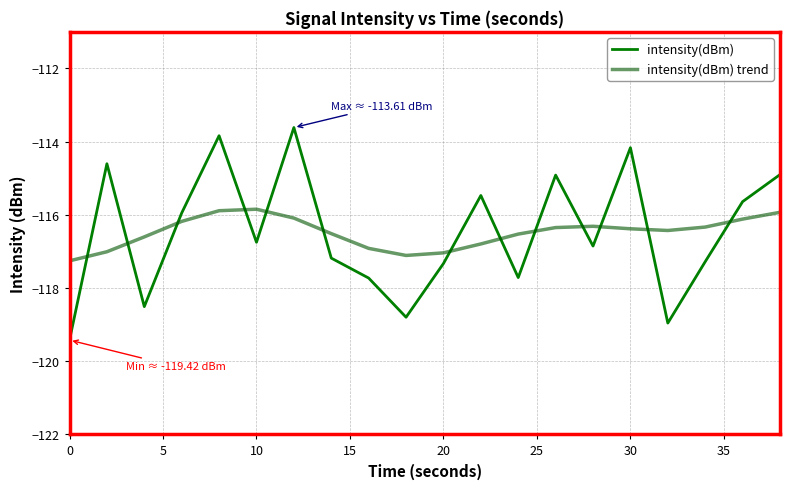

True or false: intensity(dBm) and intensity(dBm) trend cross at least once.

True